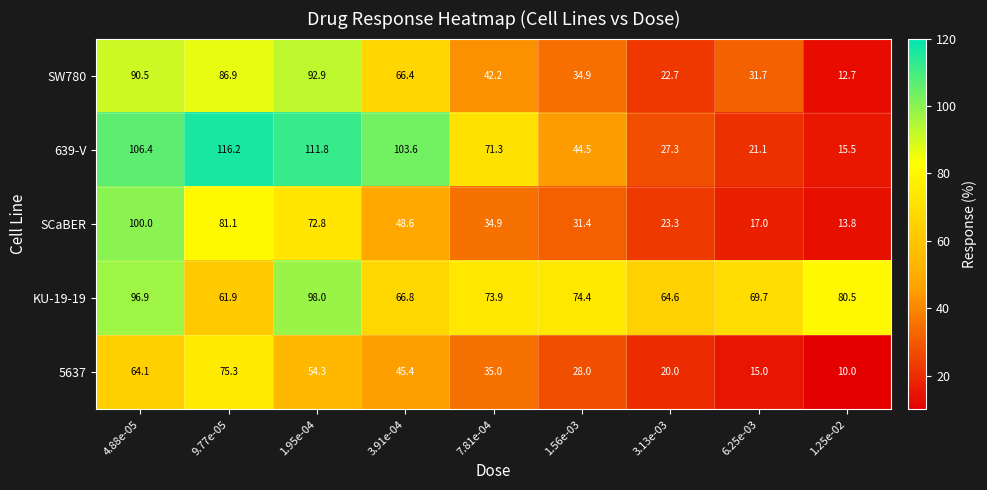

What is the average value of the SW780 series?

53.4